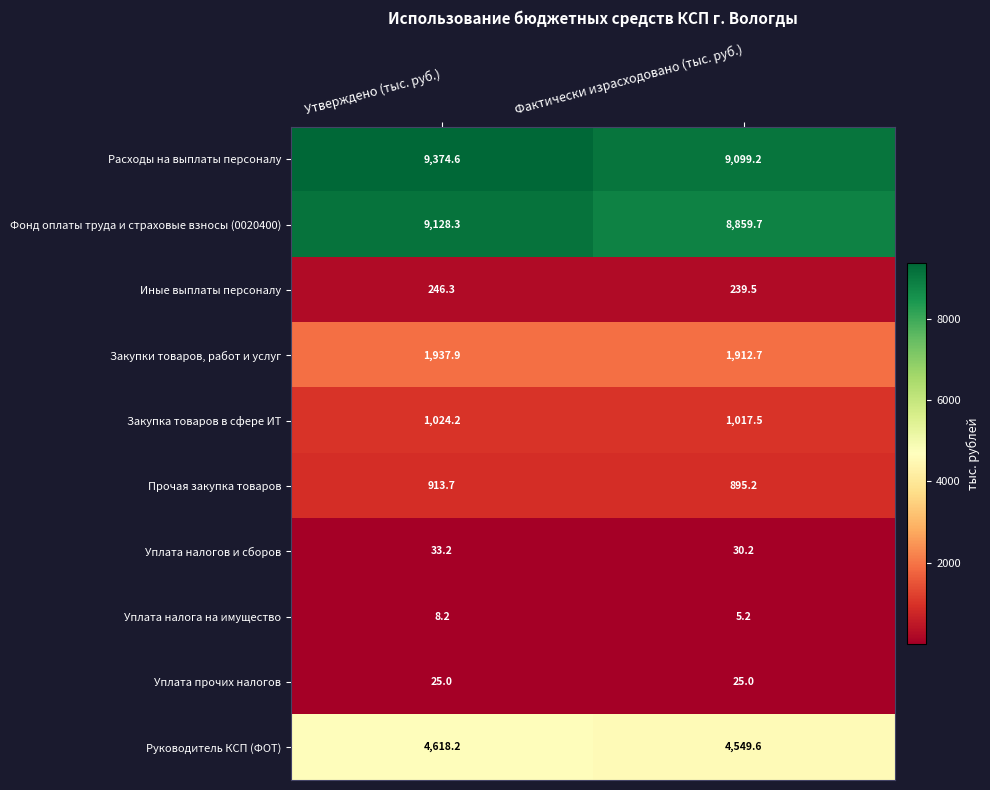

What is the sum of all Закупка товаров в сфере ИТ values?

2041.7